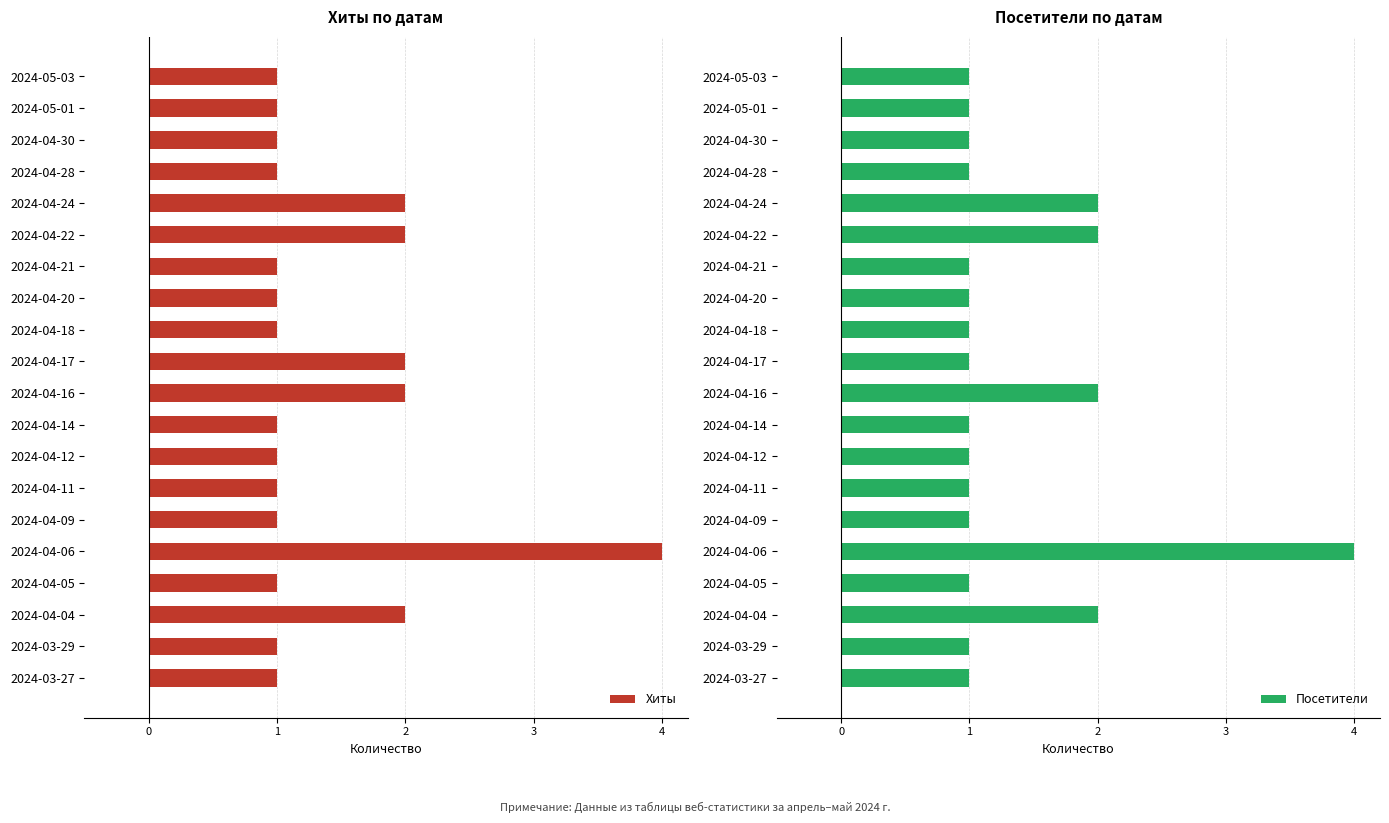

The Посетители series shows 1 at 2024-03-27. True or false?

True